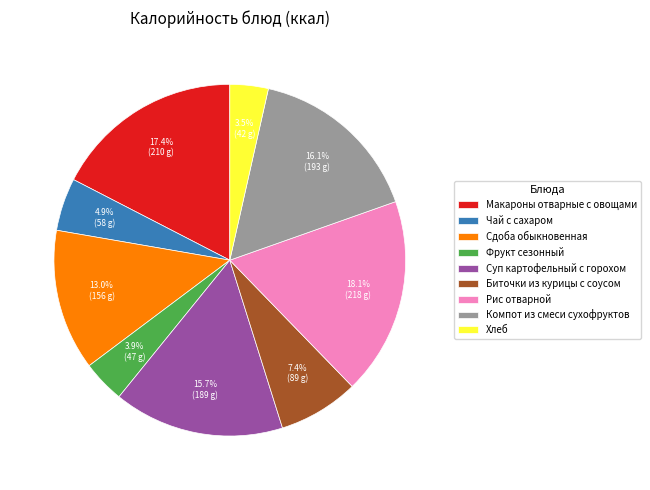

Combined, do Суп картофельный с горохом and Рис отварной account for over 50%?

No